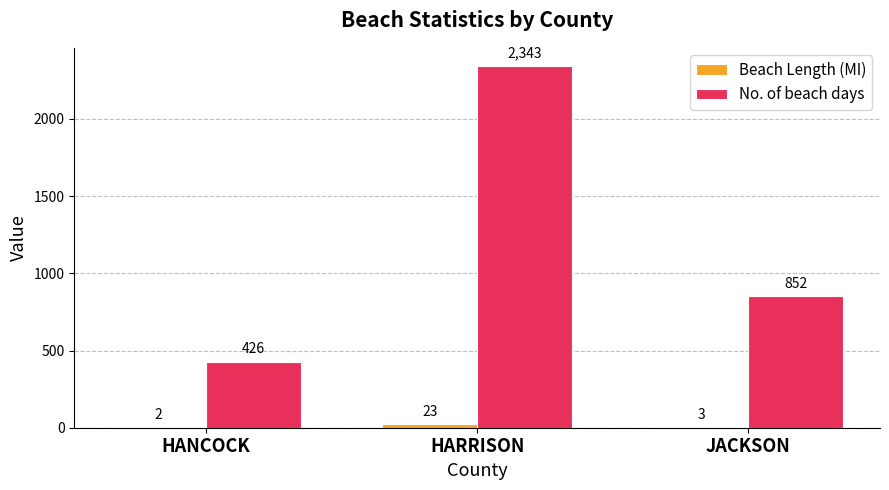

What is the sum of all No. of beach days values?

3621.0